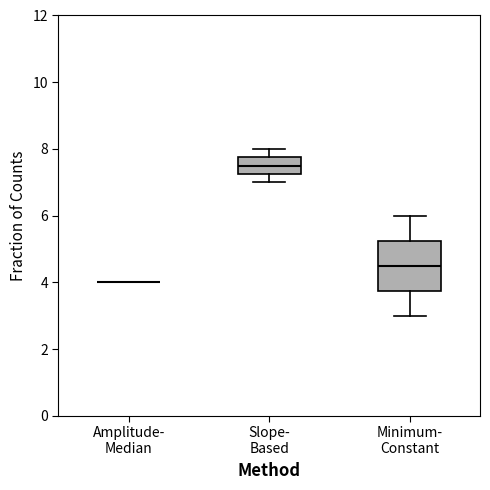

Reading left to right, read every box against the y-axis: the position of its median line, the range the box covers, and the ends of its whiskers. The values are not printed on the chart, so give them approximately, as read against the axis.

Amplitude- Median: box collapsed to a line at 4.0, whiskers 4.0 to 4.0
Slope- Based: median 7.6, box 7.2 to 7.8, whiskers 7.0 to 8.0
Minimum- Constant: median 4.6, box 3.8 to 5.2, whiskers 3.0 to 6.0